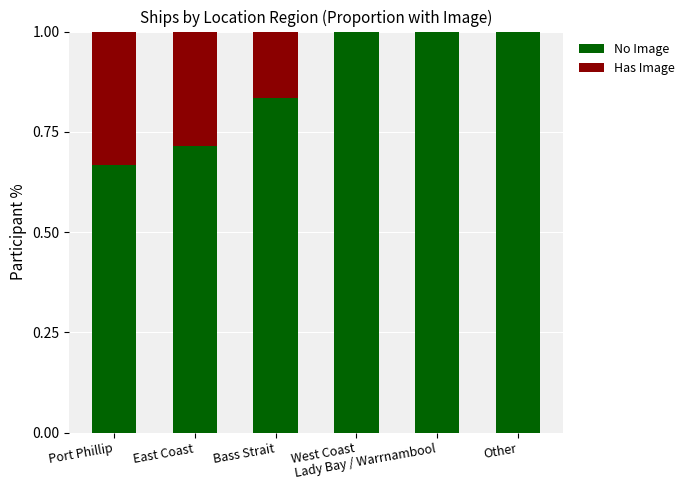

What is the sum of all No Image values?

5.2